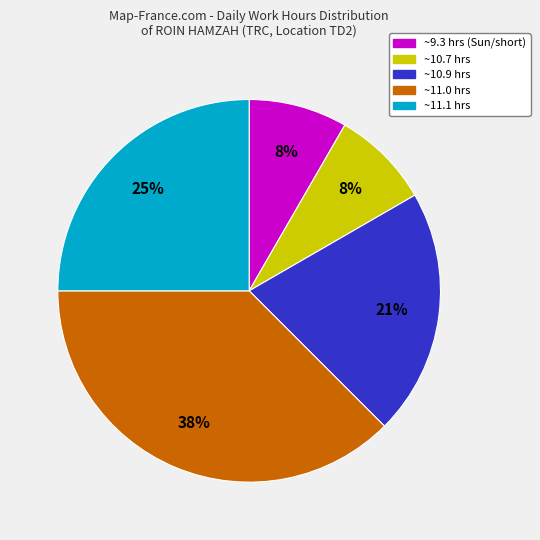

Does any single category account for the majority?

No